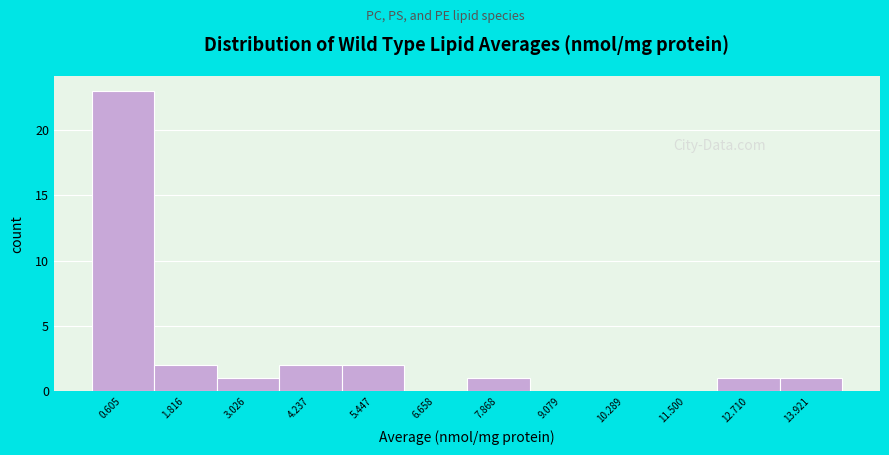

Reading left to right, transcribe this chart: for each bar, give the range it covers on the x-axis and its height. Neither the bar edges nor the heights are printed on the chart, so give them approximately, as read against the axes.

0.0 to 1.2: 23
1.2 to 2.4: 2
2.4 to 3.6: 1
3.6 to 4.8: 2
4.8 to 6.0: 2
6.0 to 7.2: 0
7.2 to 8.4: 1
8.4 to 9.6: 0
9.6 to 10.8: 0
10.8 to 12.2: 0
12.2 to 13.4: 1
13.4 to 14.6: 1